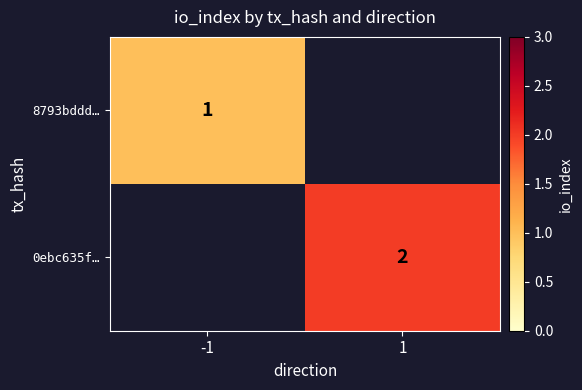

True or false: 0ebc635f… has a value of 2 at 1.

True